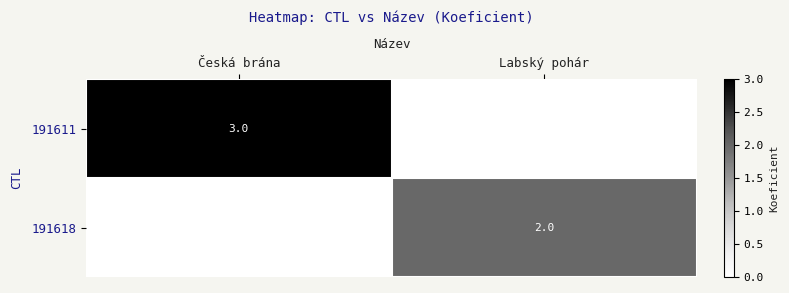

At which category is the sum across all series the highest?

Česká brána